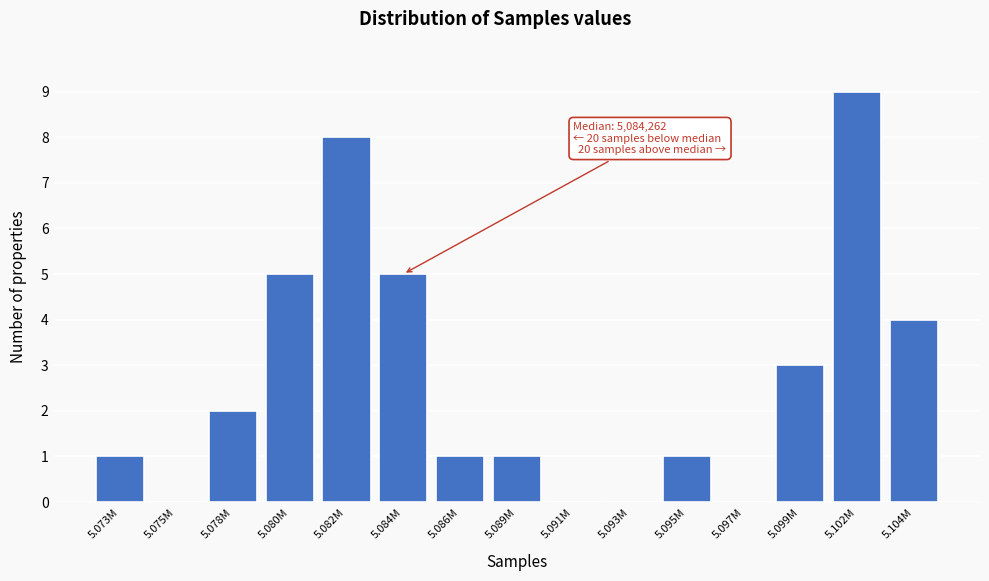

Reading right to left, transcribe all the data shown in this chart.

5.104M=4	5.102M=9	5.099M=3	5.097M=0	5.095M=1	5.093M=0	5.091M=0	5.089M=1	5.086M=1	5.084M=5	5.082M=8	5.080M=5	5.078M=2	5.075M=0	5.073M=1